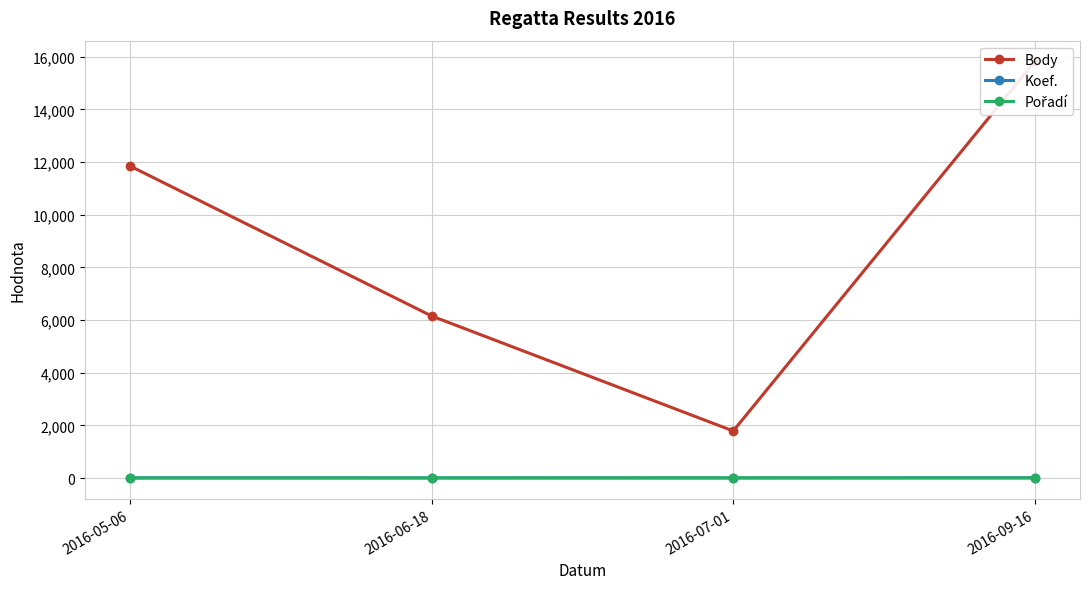

True or false: Pořadí has a value of 2 at 2016-06-18.

False